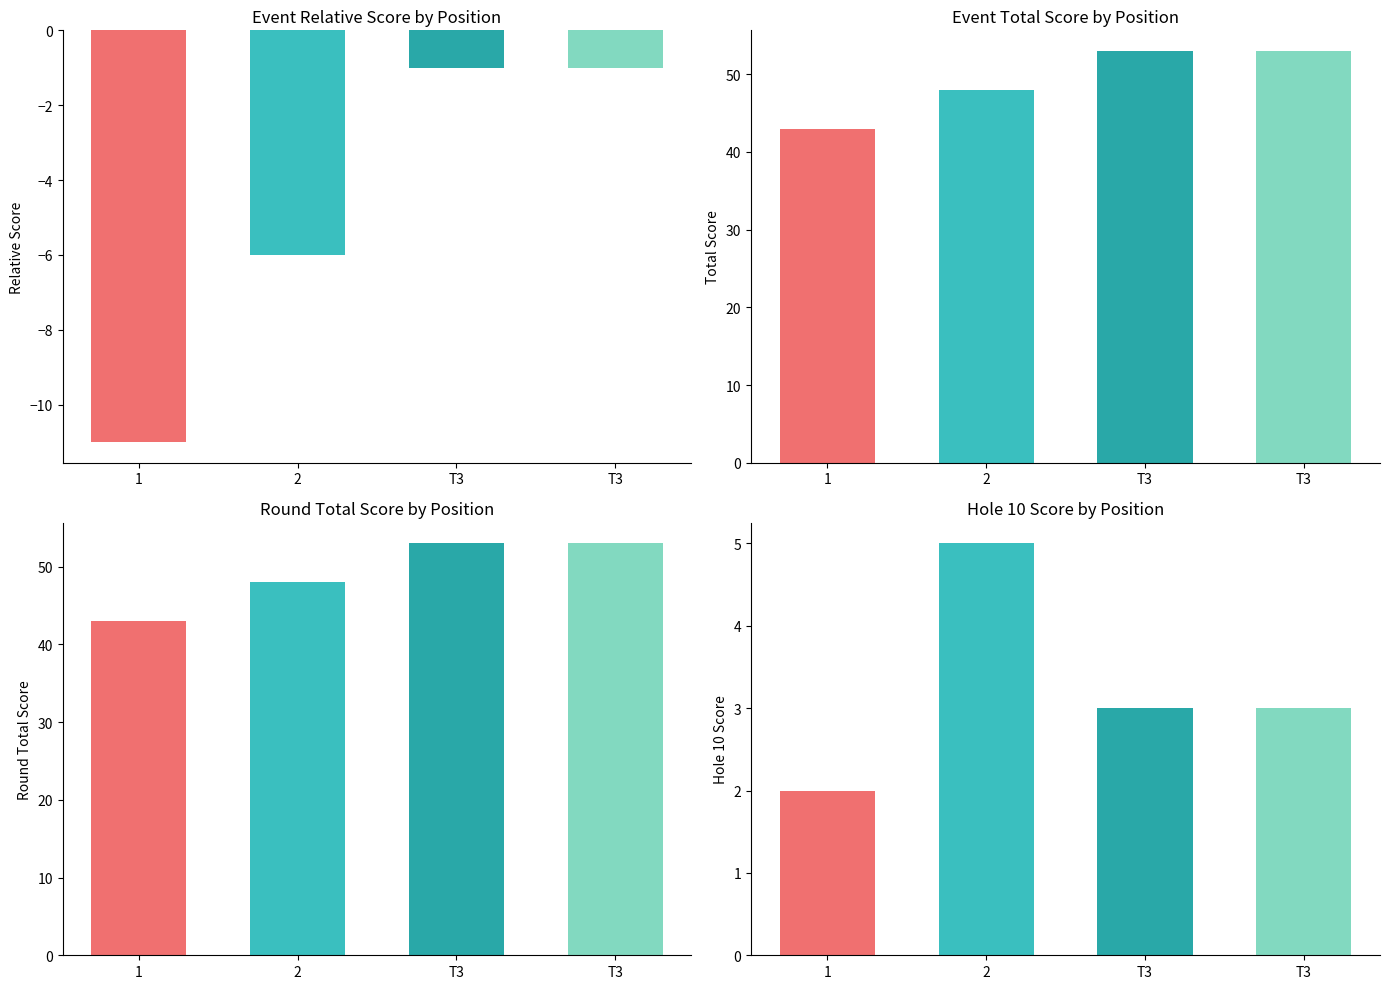

What is the greatest value displayed?

53